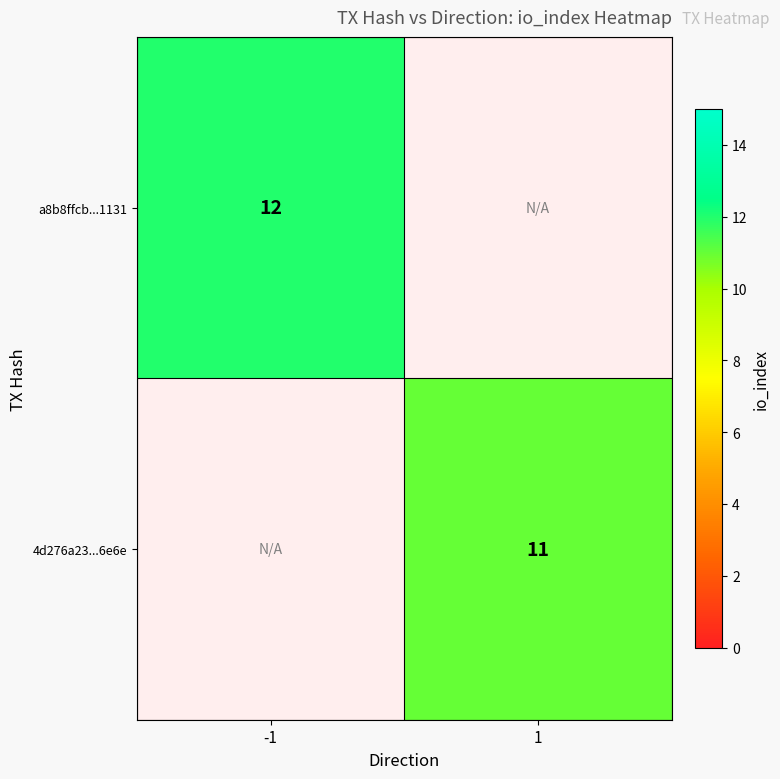

True or false: 4d276a23...6e6e has a value of 16.1 at 1.

False